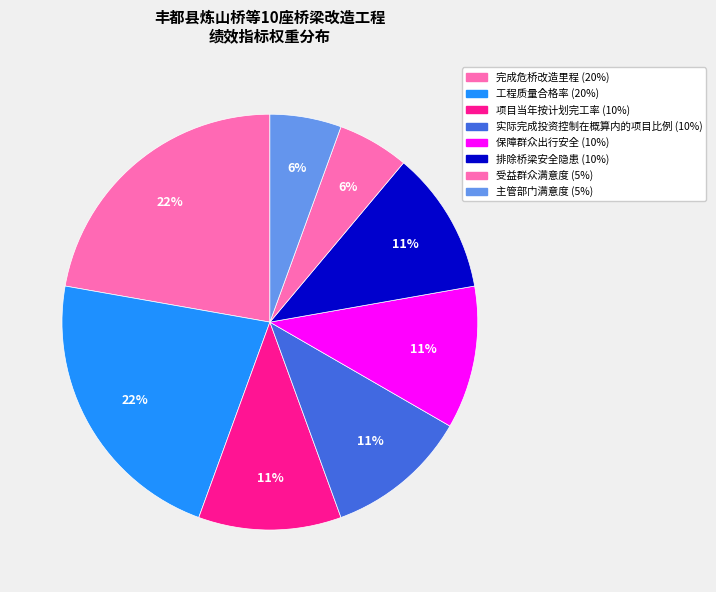

Which category has the biggest portion of the pie?

完成危桥改造里程